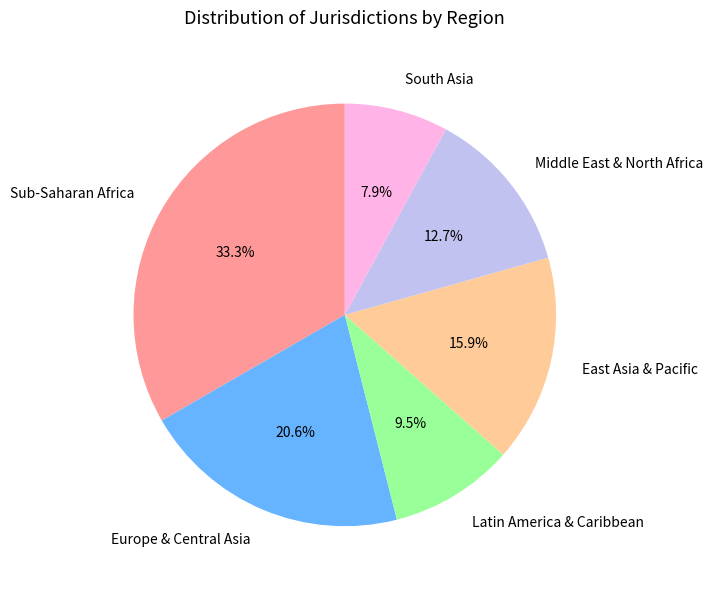

To the nearest percent, what is the difference between the largest and smallest slice percentages?

25%